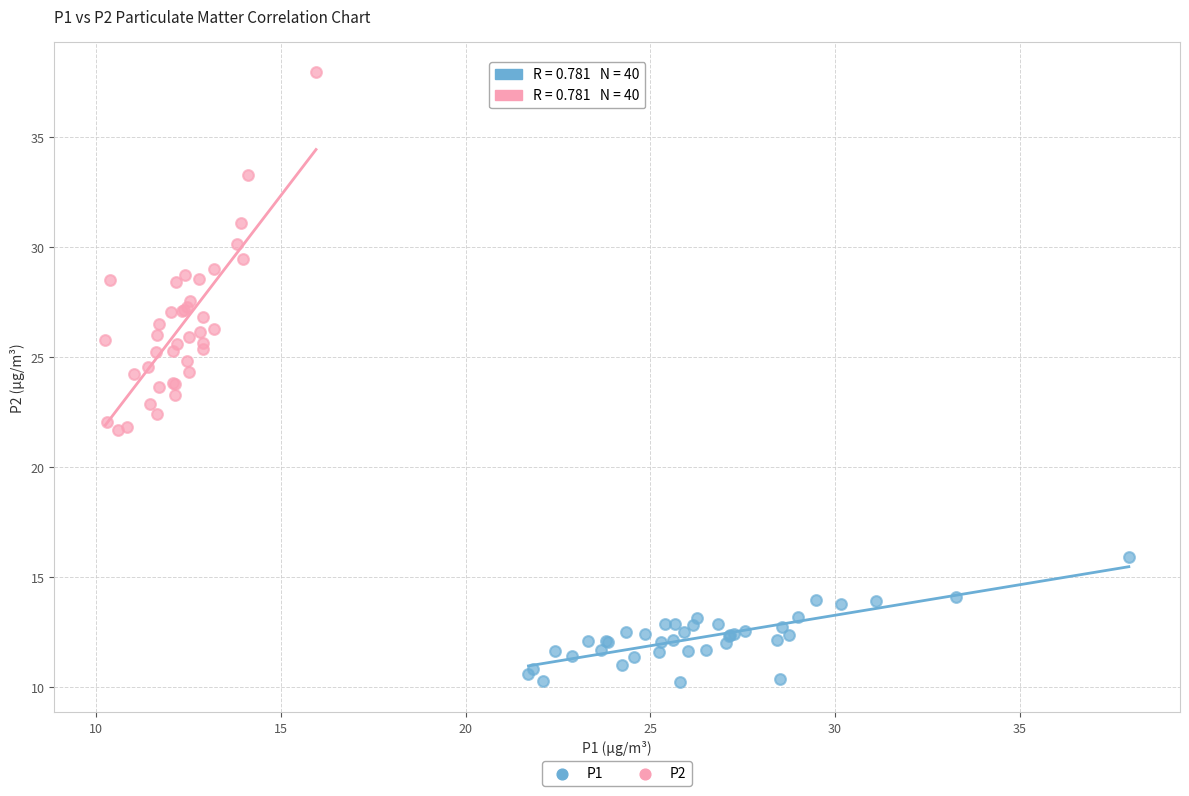

Which series reaches the minimum Y coordinate?

P1